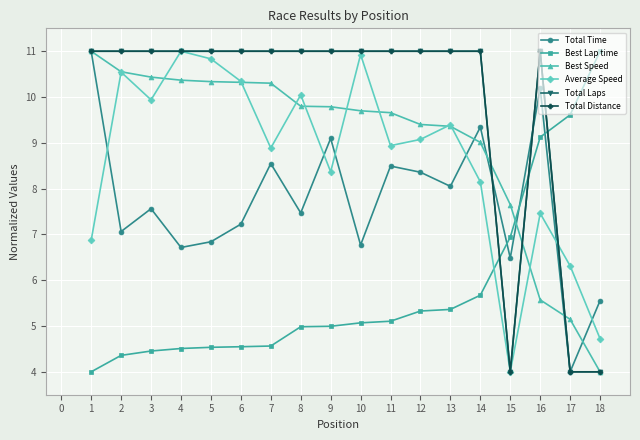

Does the chart have visible grid lines?

Yes